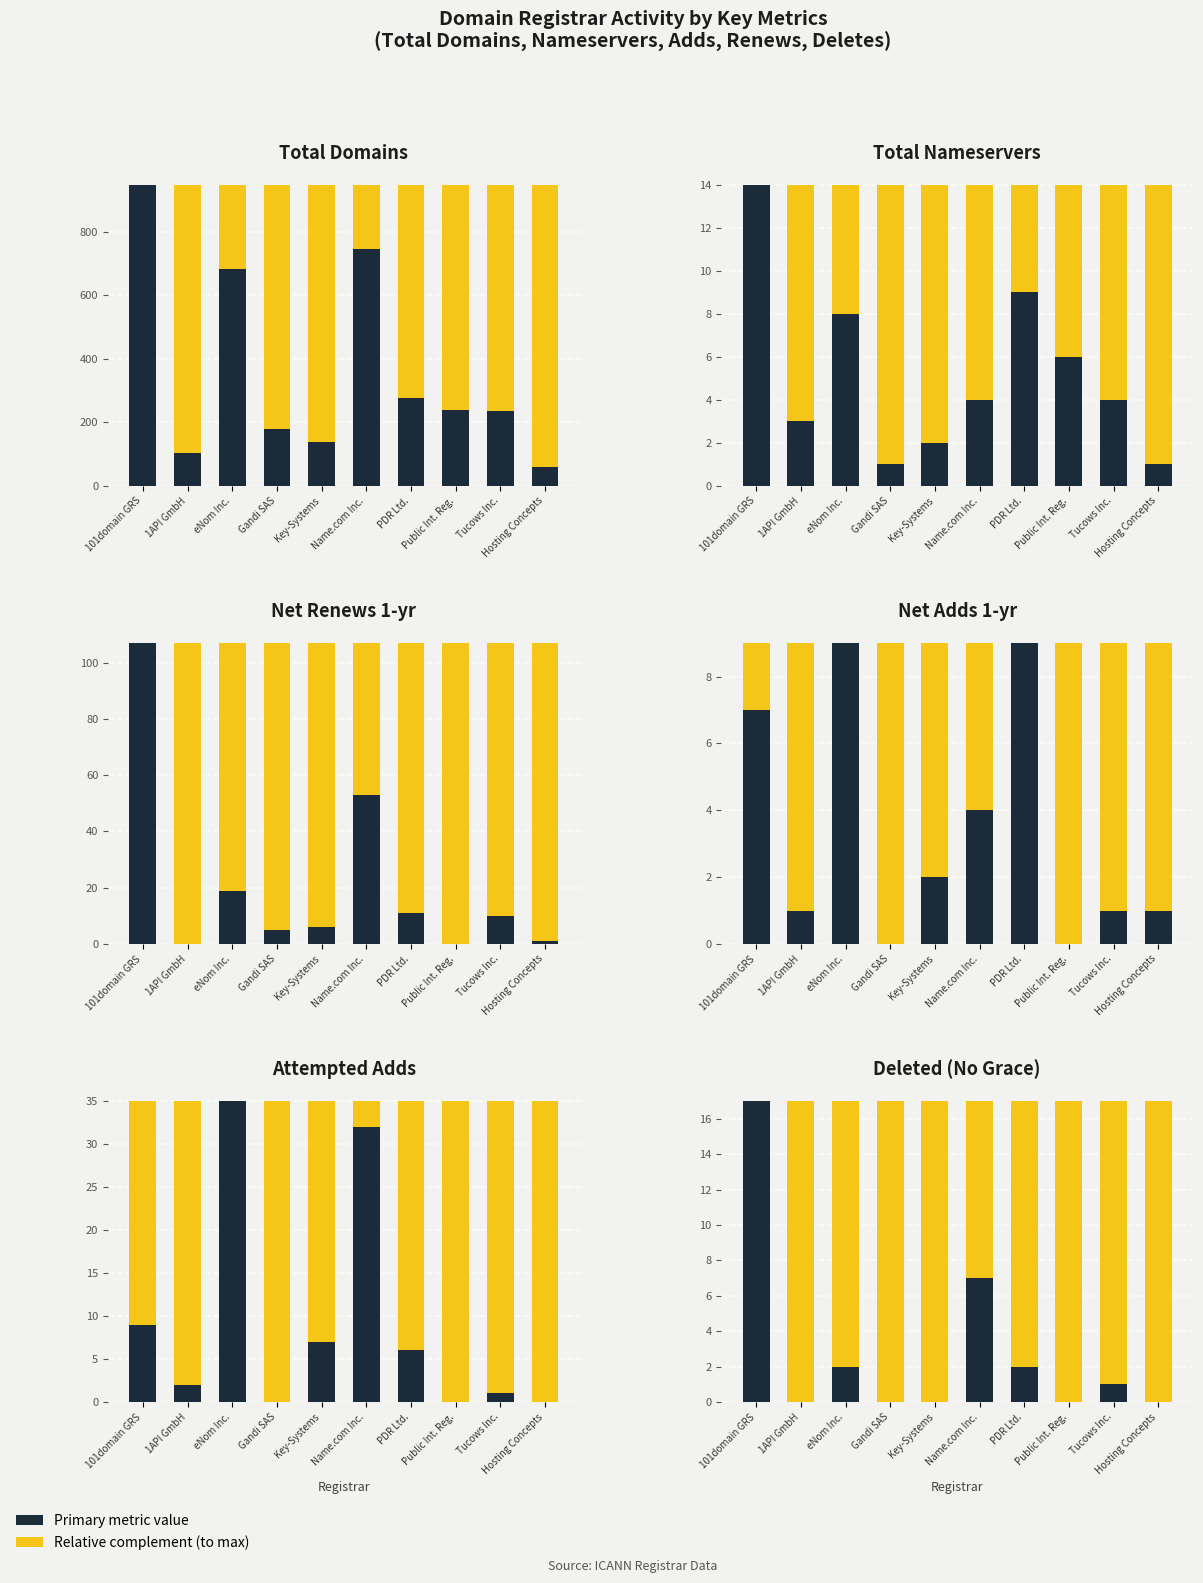

What is the difference between the attempted-adds values at eNom Inc. and Tucows Inc.?

34